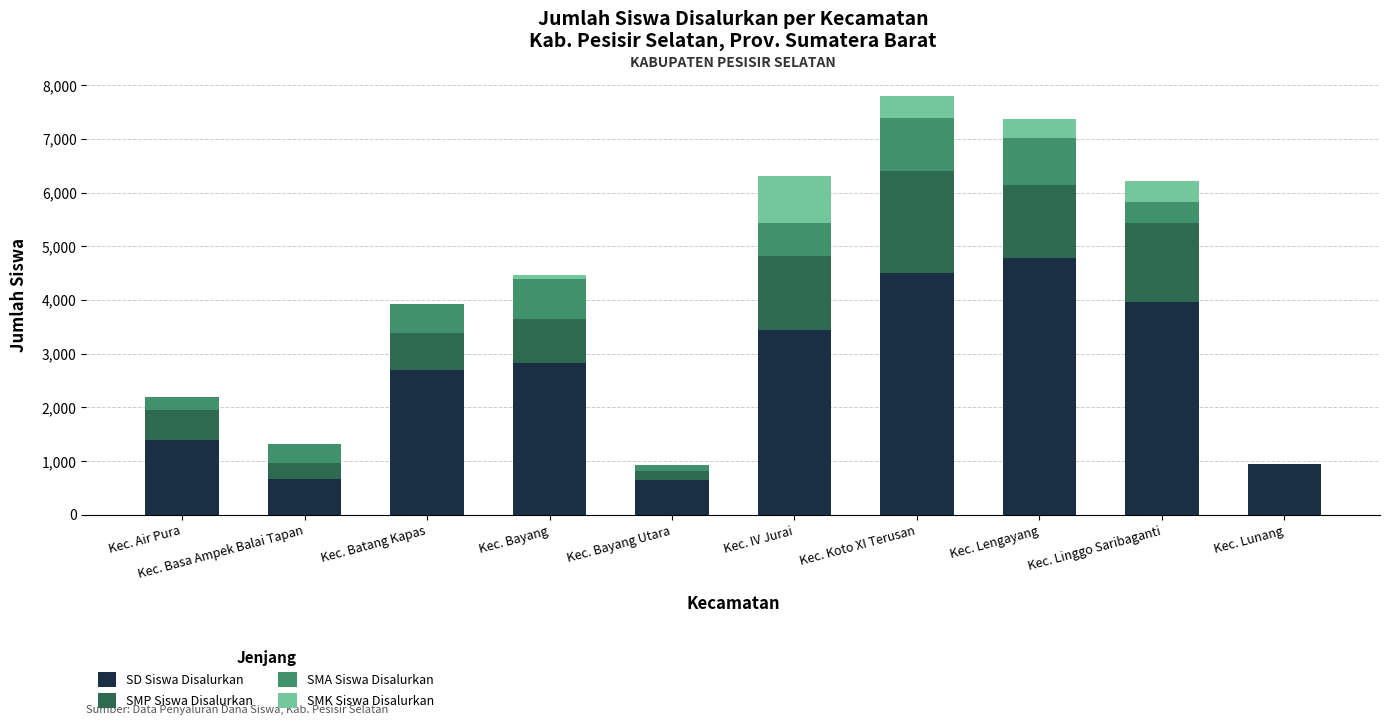

Count the number of data series in this chart.

4